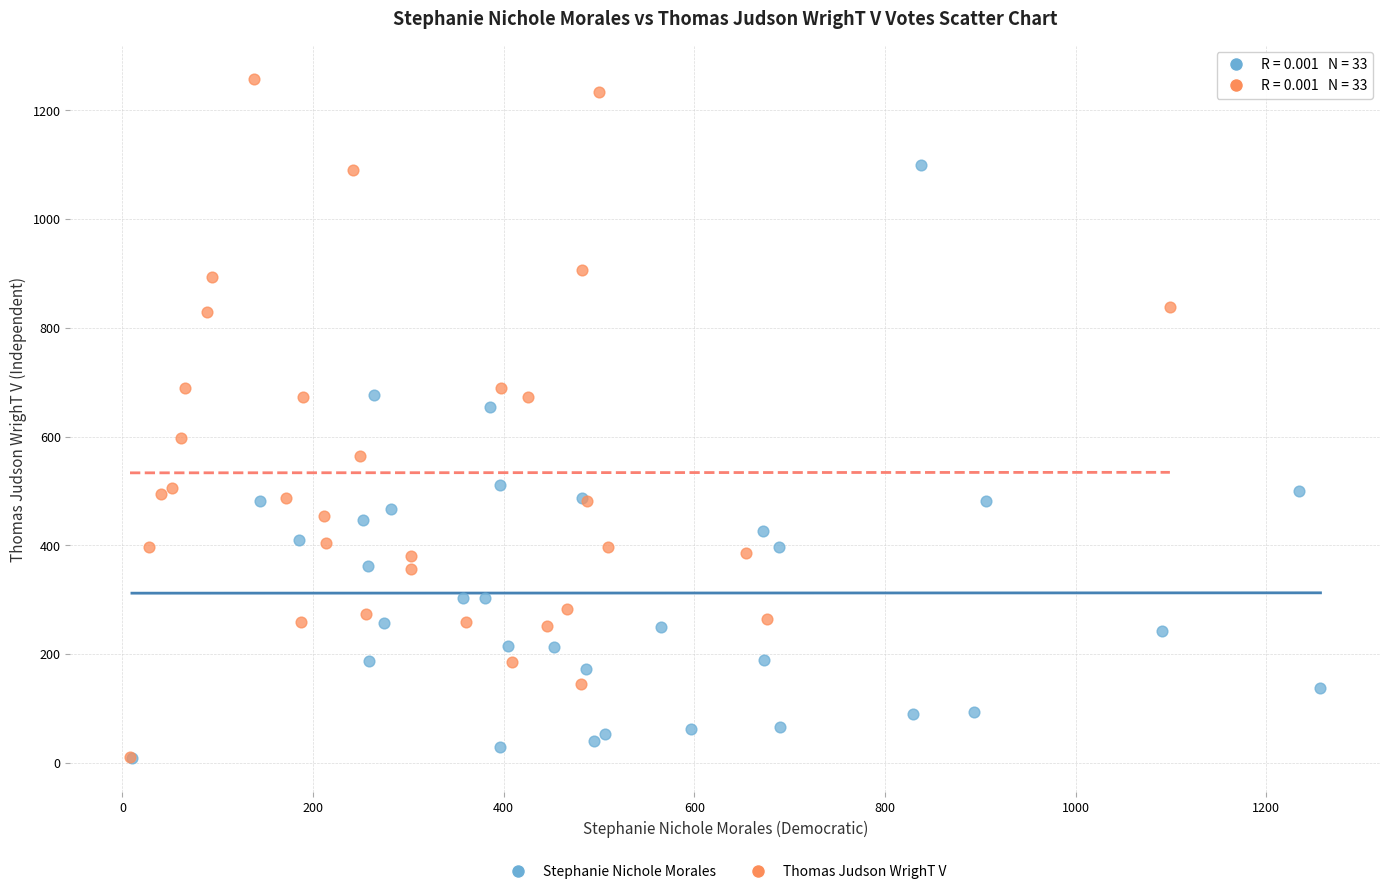

What are all the series names shown in the legend?

Stephanie Nichole Morales, Thomas Judson WrighT V